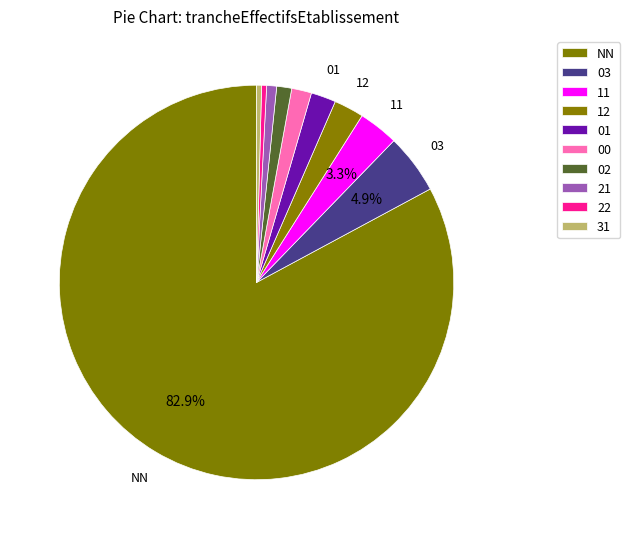

How many slices are in this pie chart?

10